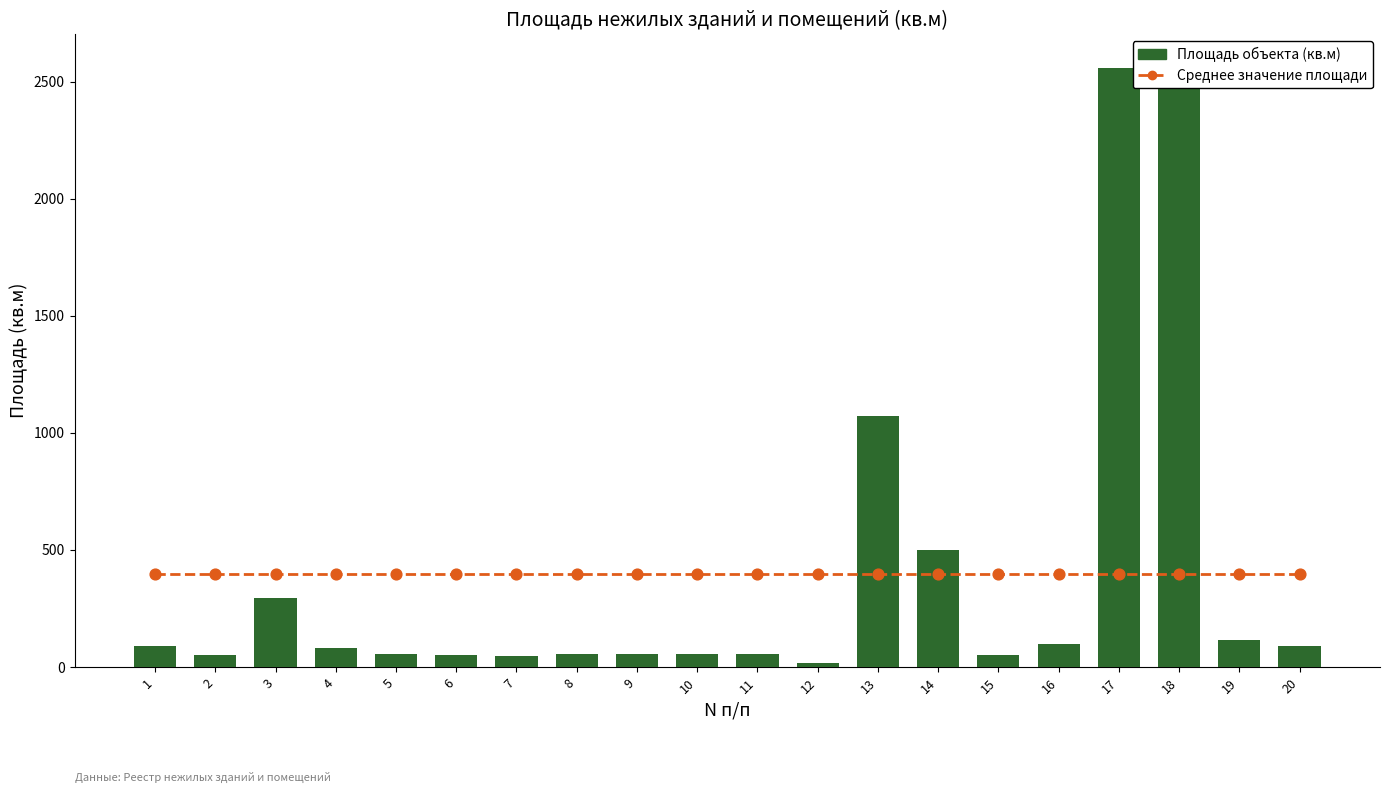

Is the value of Среднее значение площади at 5 greater than the value of Площадь объекта (кв.м) at 15?

Yes